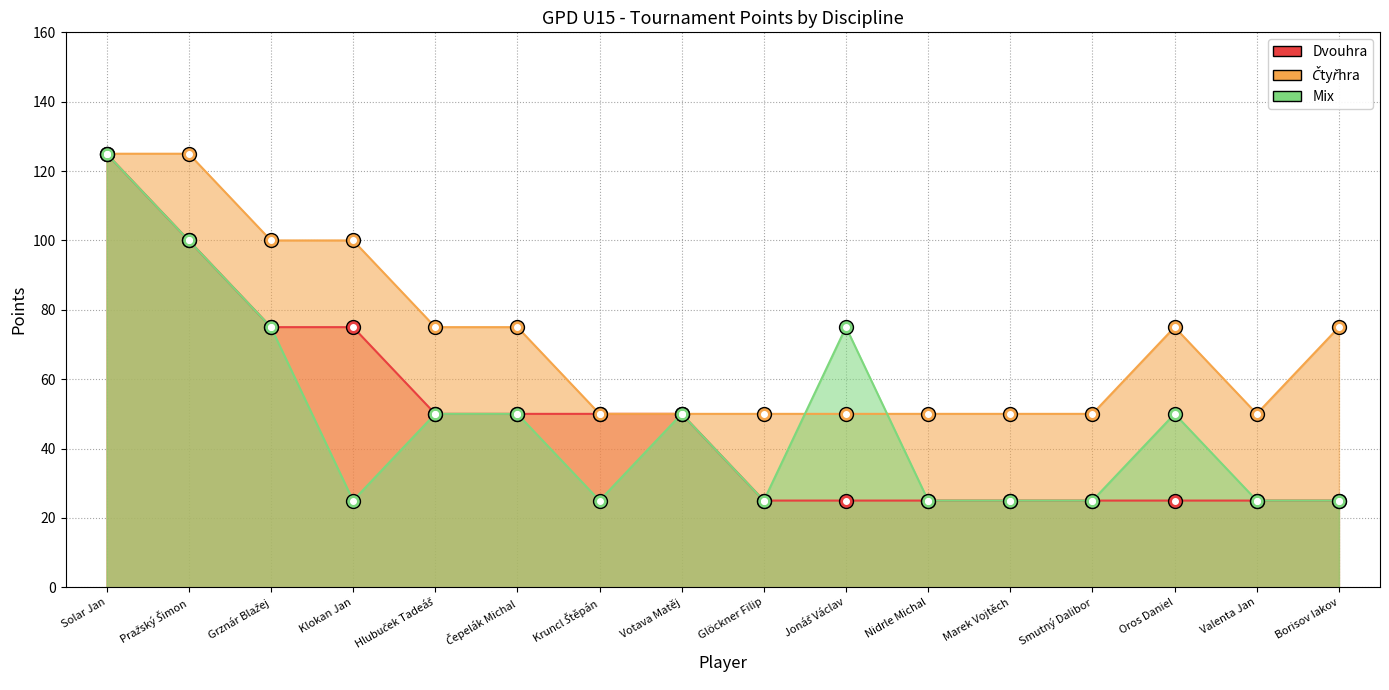

At Marek Vojtěch, list the series in order from largest to smallest.

Ctyřhra, Dvouhra, Mix